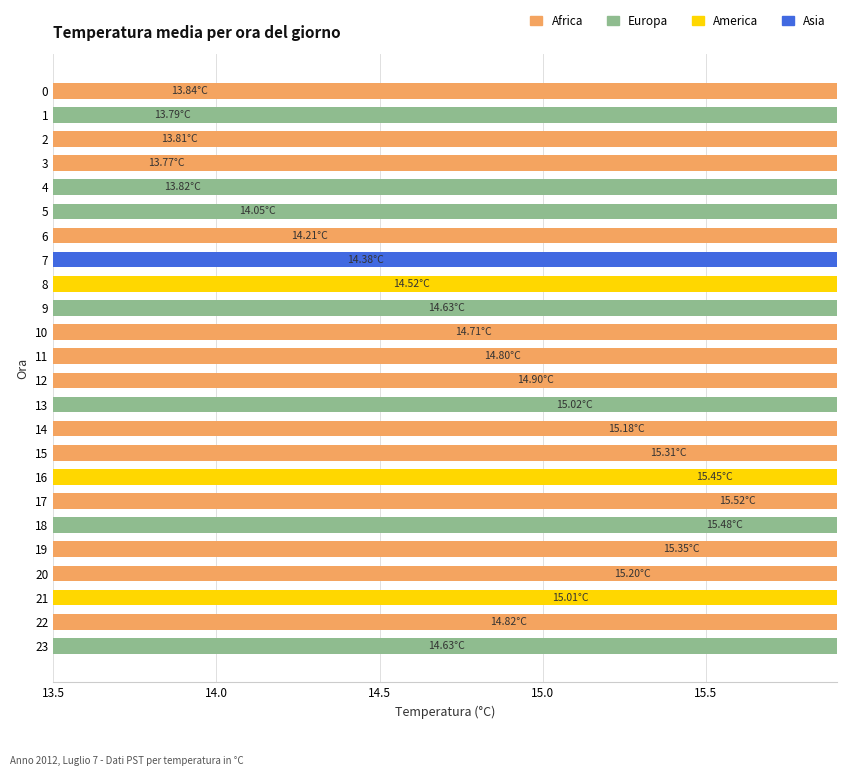

How many bars are there in total?

24